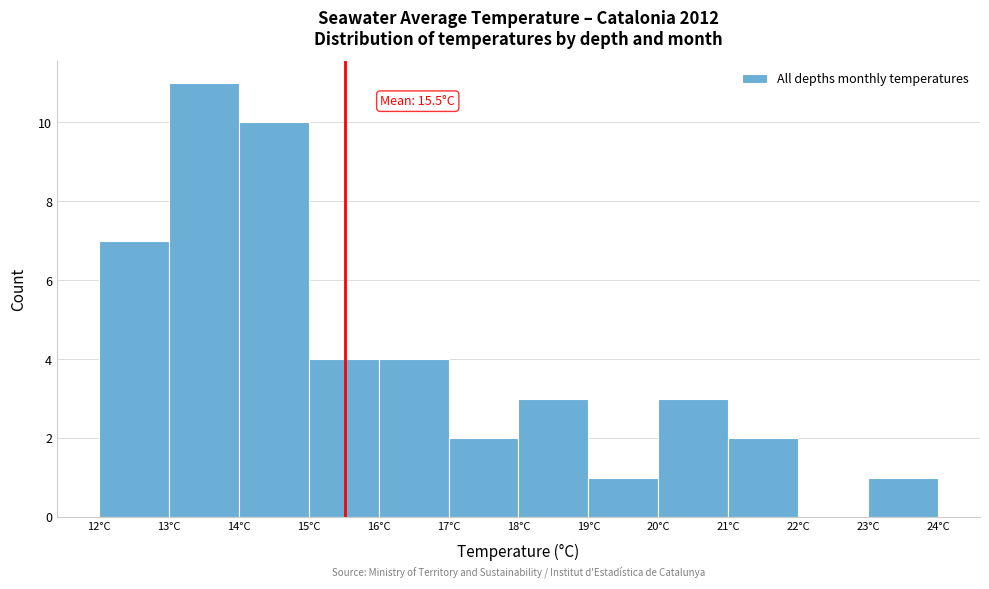

Over which range of the x-axis is the bar tallest?

13 to 14